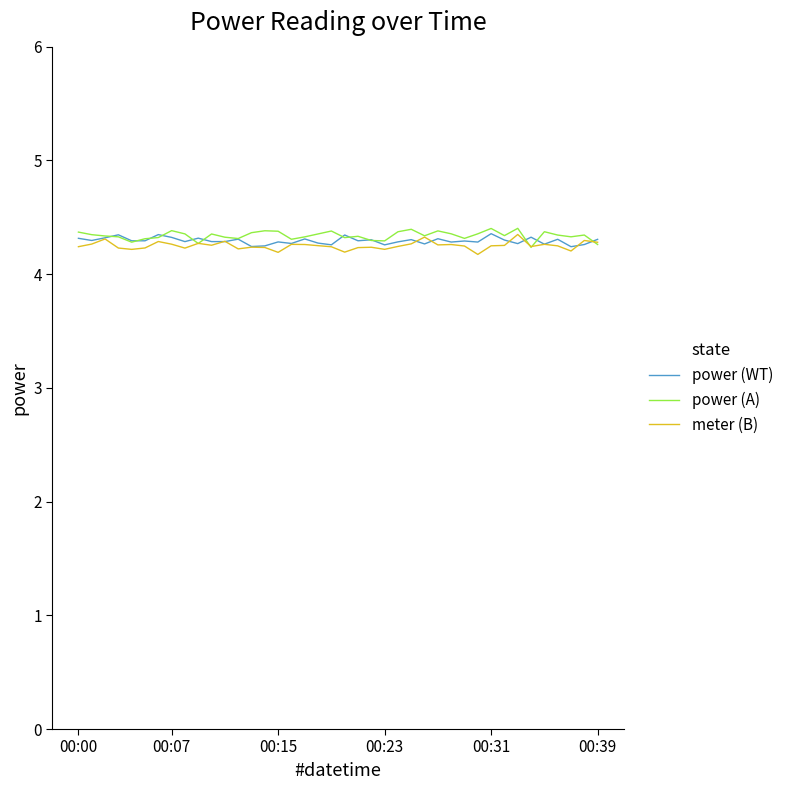

What is the lowest value of the power (A) series?

4.2